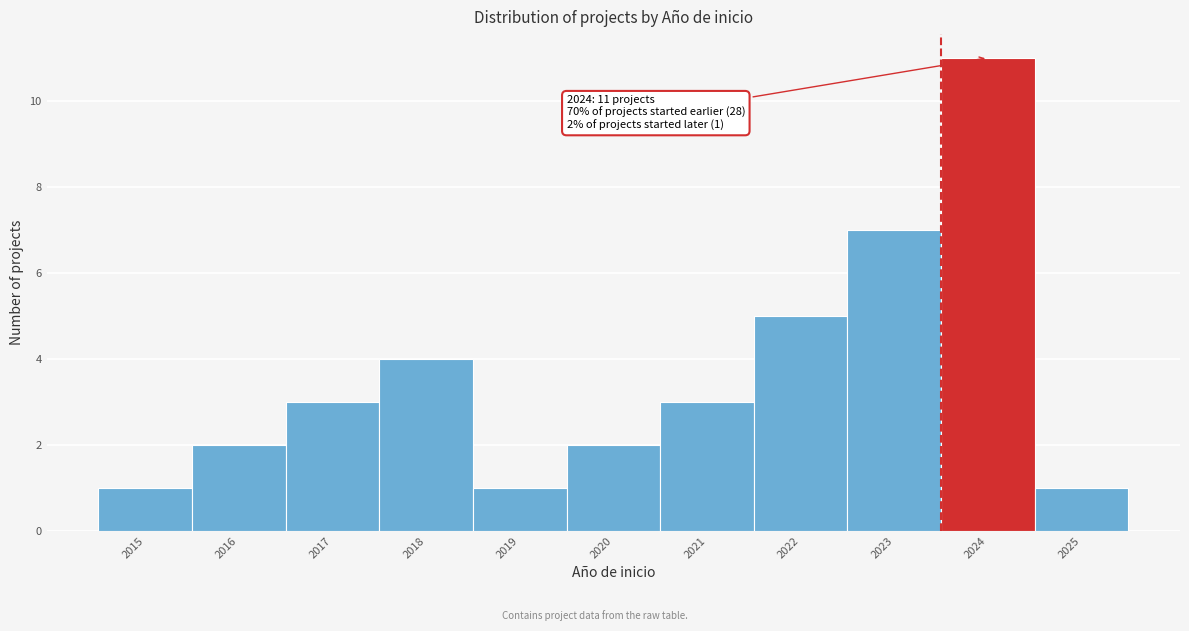

Reading left to right, what are all the values shown in this chart?

1	2	3	4	1	2	3	5	7	11	1